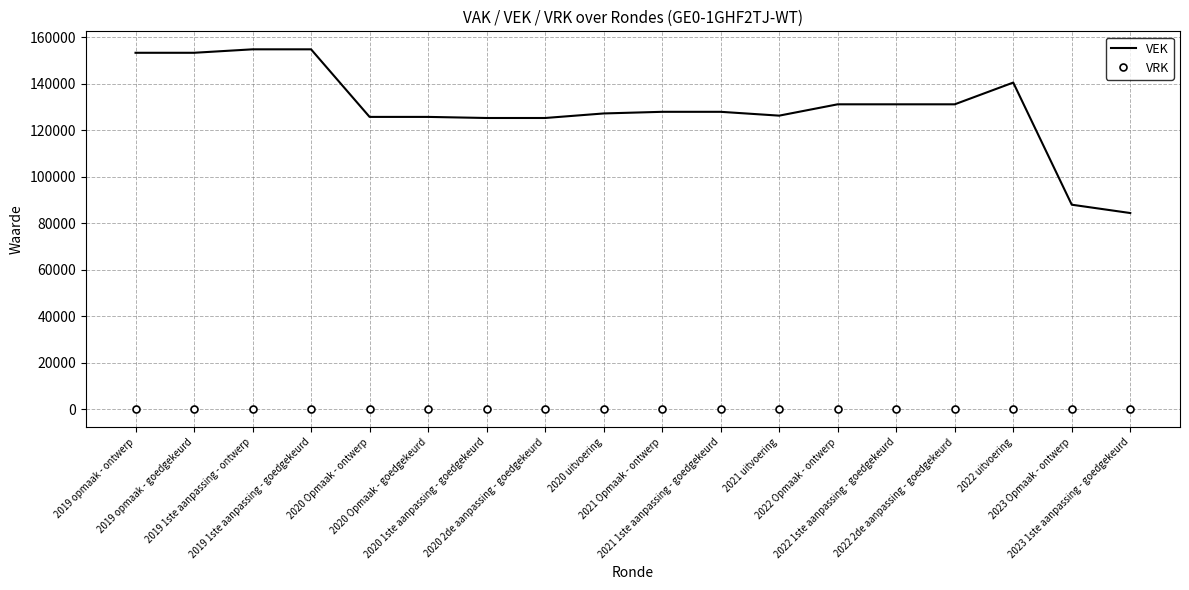

Between 2020 Opmaak - goedgekeurd and 2022 Opmaak - ontwerp, which series saw the biggest shift?

VEK